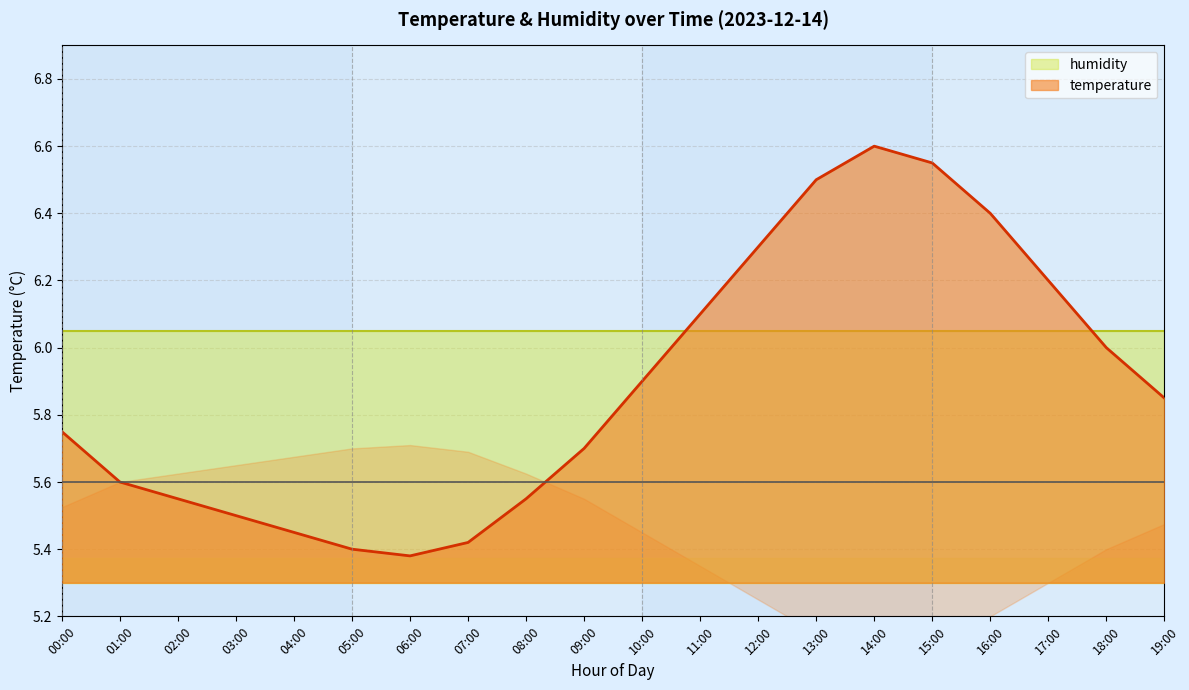

What is the difference between the second highest and second lowest values?

1.1